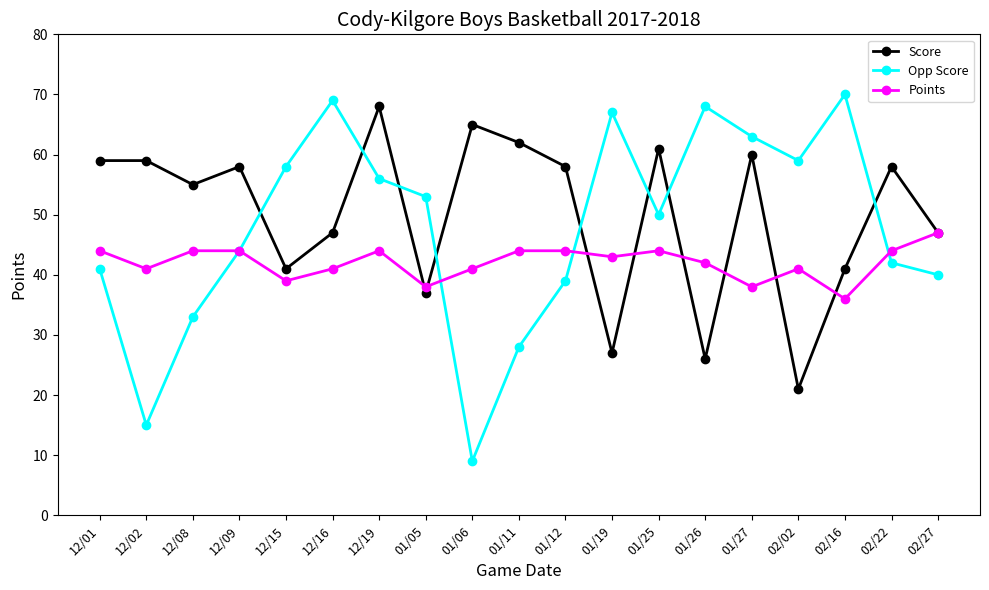

List the series in order of their peak value, lowest first.

Points, Score, Opp Score